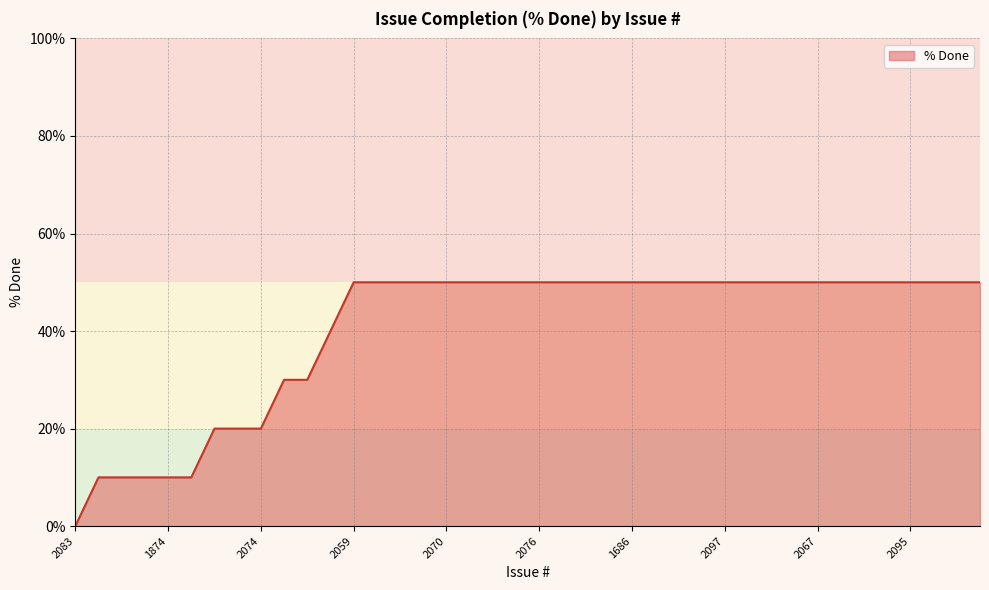

What is the difference between the maximum and minimum values?

50